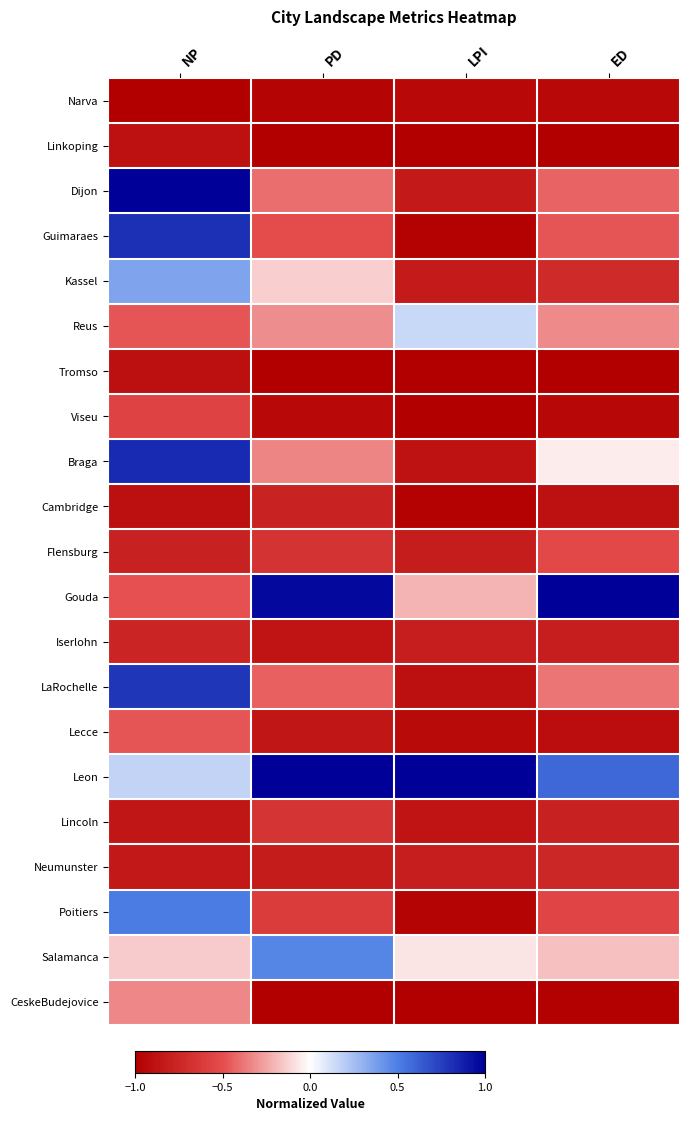

Rank the series at LPI from highest to lowest value.

Leon, Reus, Salamanca, Gouda, Neumunster, Iserlohn, Flensburg, Kassel, Dijon, Lincoln, Braga, LaRochelle, Lecce, Narva, Poitiers, Cambridge, Guimaraes, Linkoping, Viseu, Tromso, CeskeBudejovice